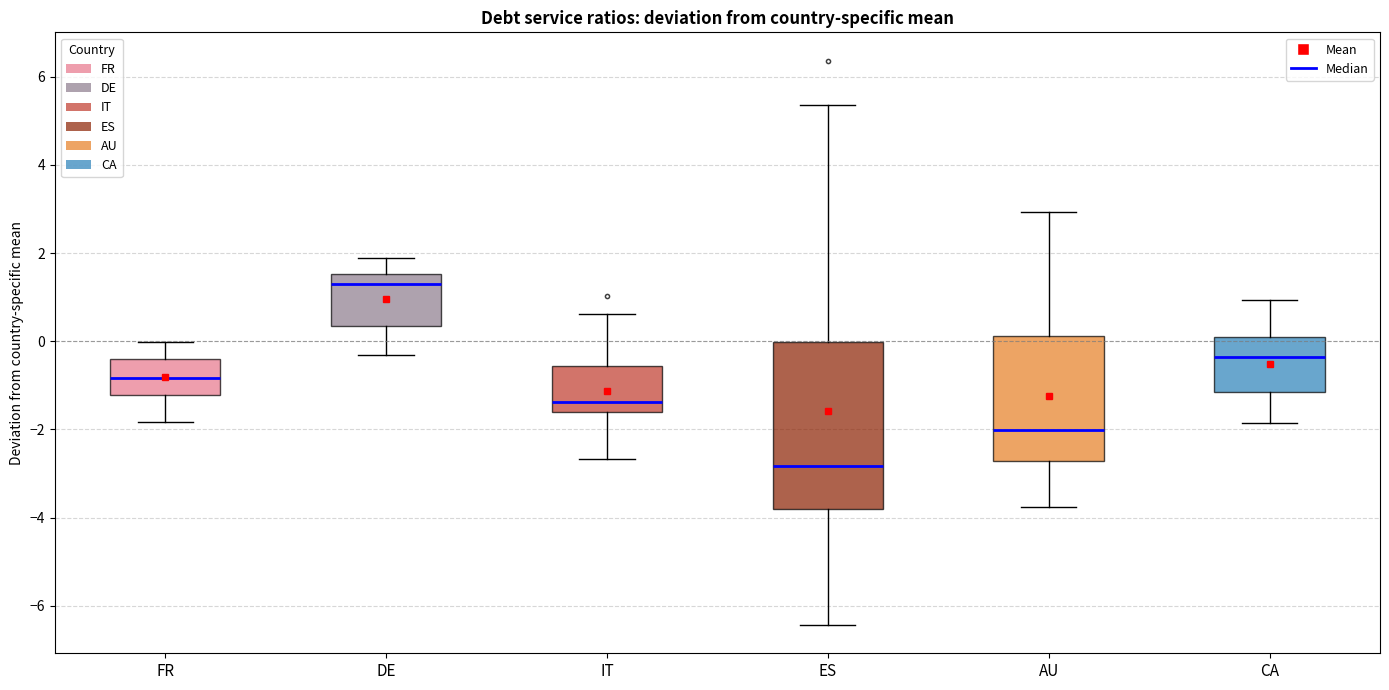

Reading left to right, read every box against the y-axis: the position of its median line, the range the box covers, and the ends of its whiskers. The values are not printed on the chart, so give them approximately, as read against the axis.

FR: median -0.8, box -1.2 to -0.4, whiskers -1.8 to 0.0
DE: median 1.2, box 0.4 to 1.6, whiskers -0.4 to 1.8
IT: median -1.4, box -1.6 to -0.6, whiskers -2.6 to 0.6
ES: median -2.8, box -3.8 to 0.0, whiskers -6.4 to 5.4
AU: median -2.0, box -2.8 to 0.2, whiskers -3.8 to 3.0
CA: median -0.4, box -1.2 to 0.0, whiskers -1.8 to 1.0